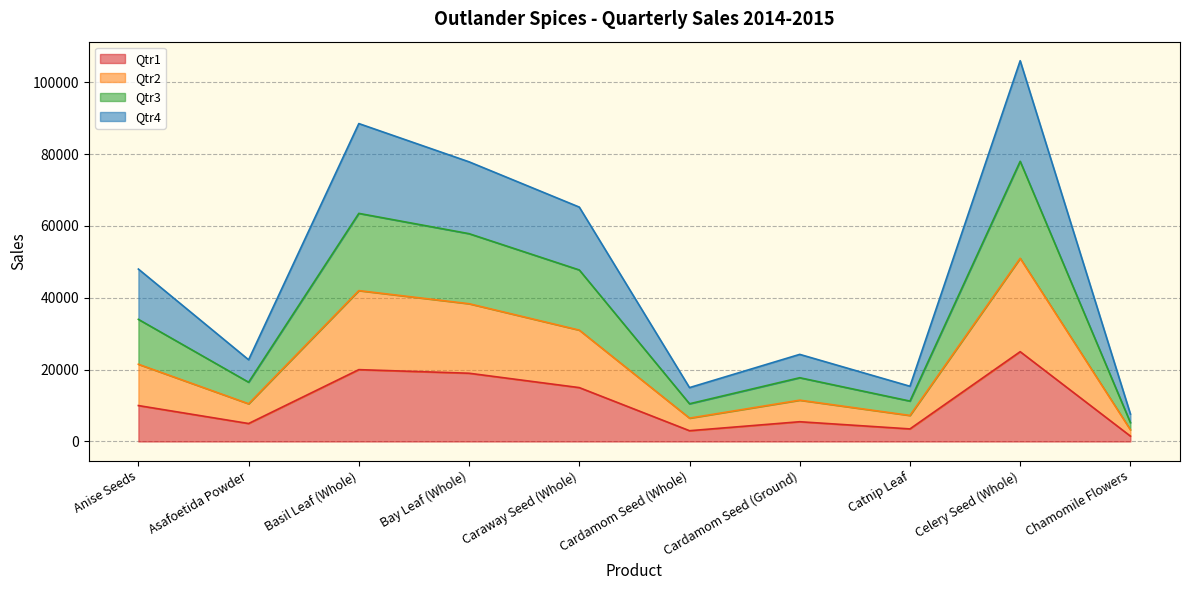

The value of Qtr1 at Caraway Seed (Whole) is 15000. True or false?

True